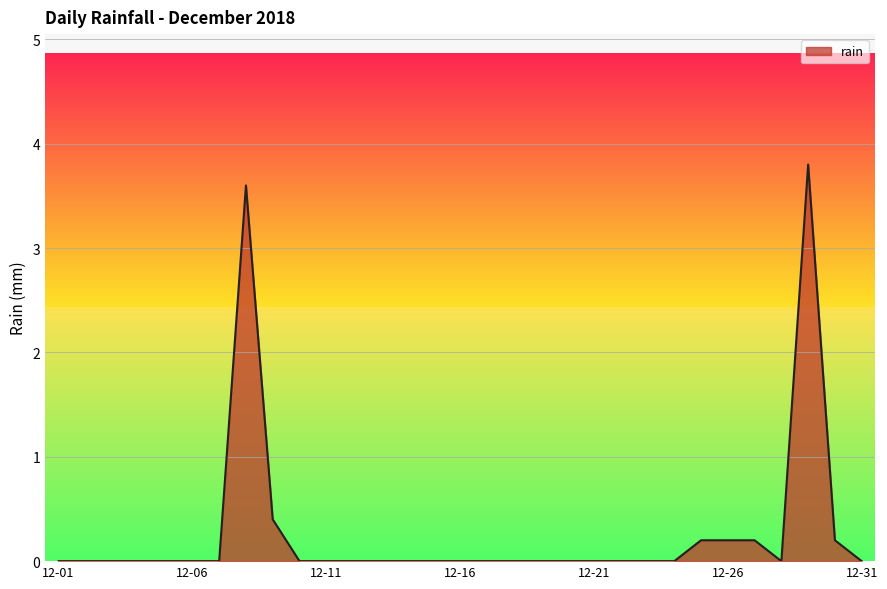

What is the difference between the maximum and minimum values?

3.8